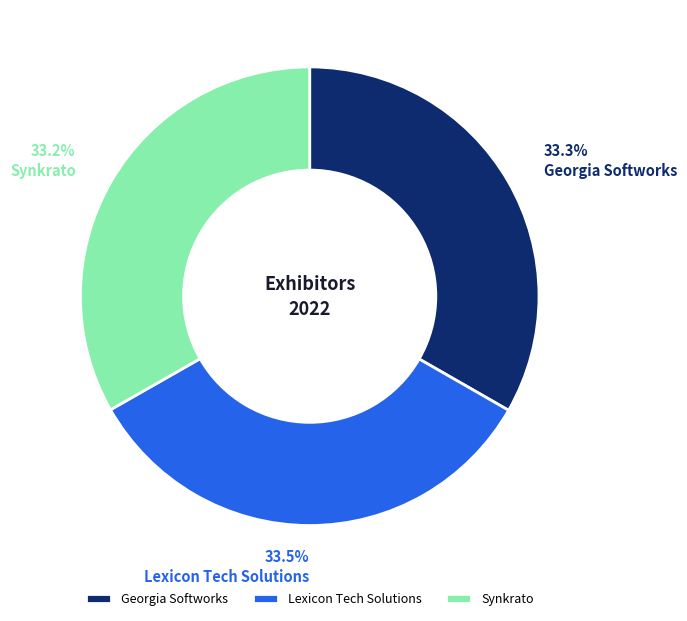

Combined, do Georgia Softworks and Lexicon Tech Solutions account for over 50%?

Yes